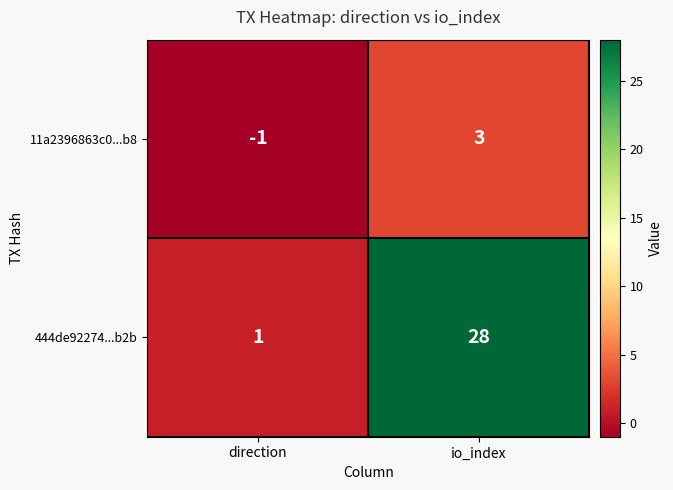

Reading left to right, transcribe all the data shown in this chart.

11a2396863c0...b8: direction=-1	io_index=3
444de92274...b2b: direction=1	io_index=28